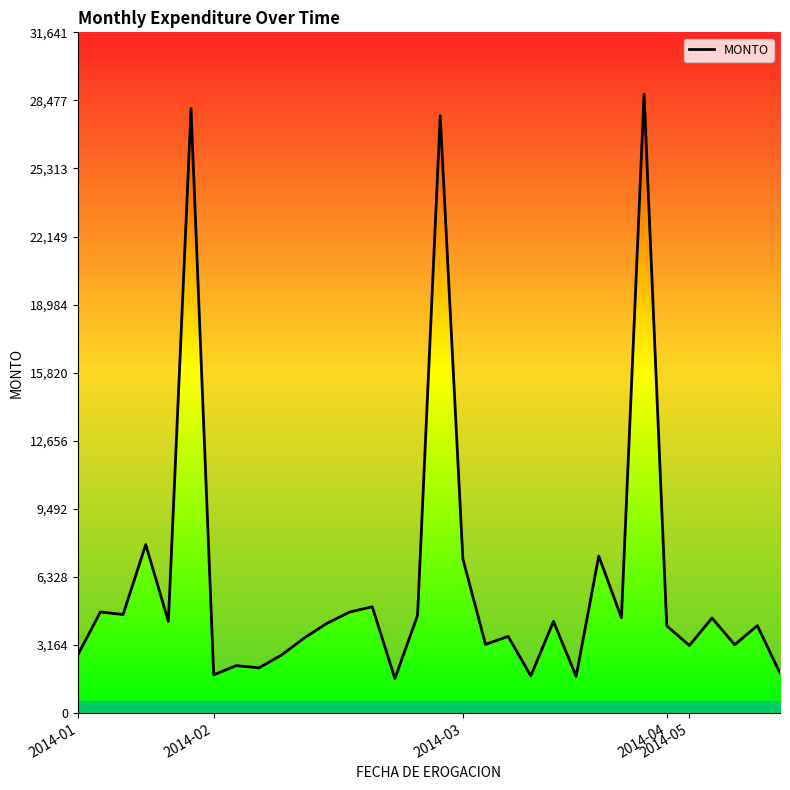

Which has a higher value, 27 or 2014-02?

2014-02